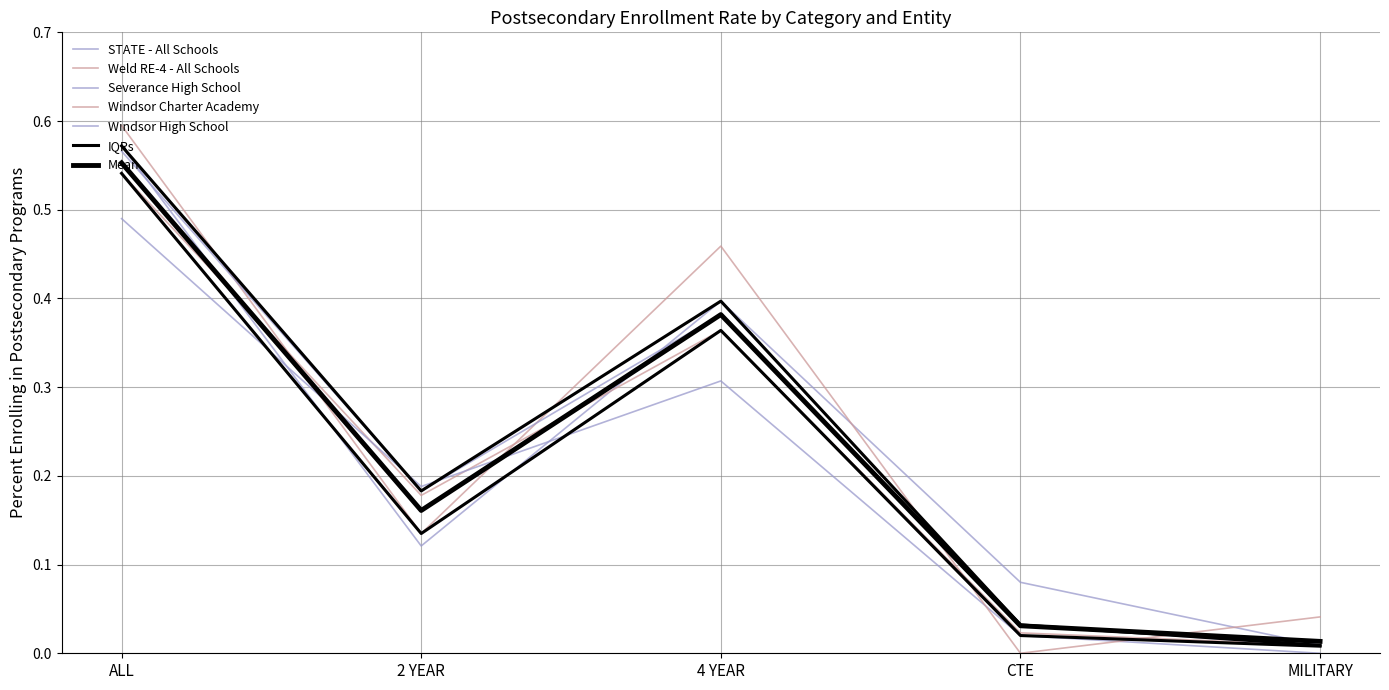

What position from the right is 2 YEAR?

4